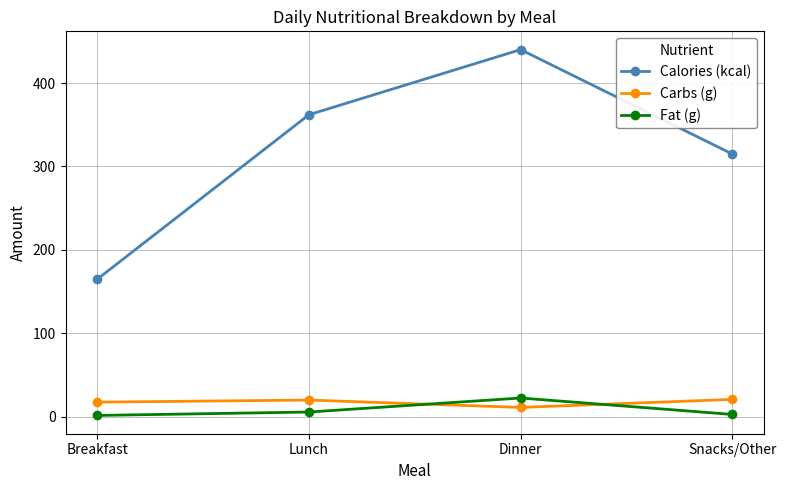

Read the Calories (kcal) value at Dinner.

440.0